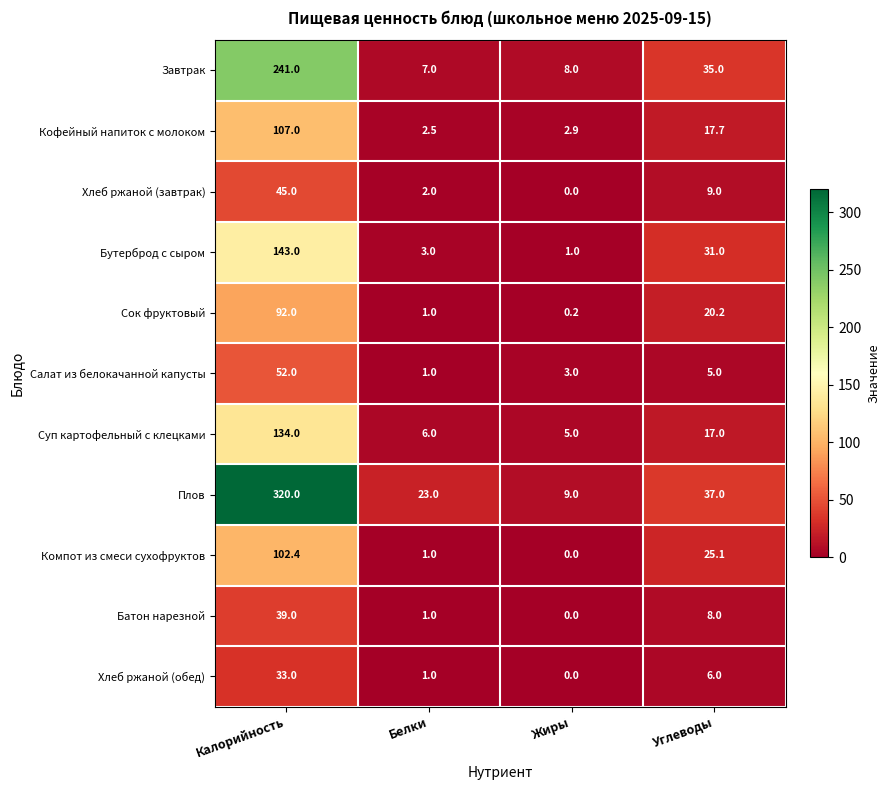

Is it true that Хлеб ржаной (завтрак) equals 1.3 at Белки?

False